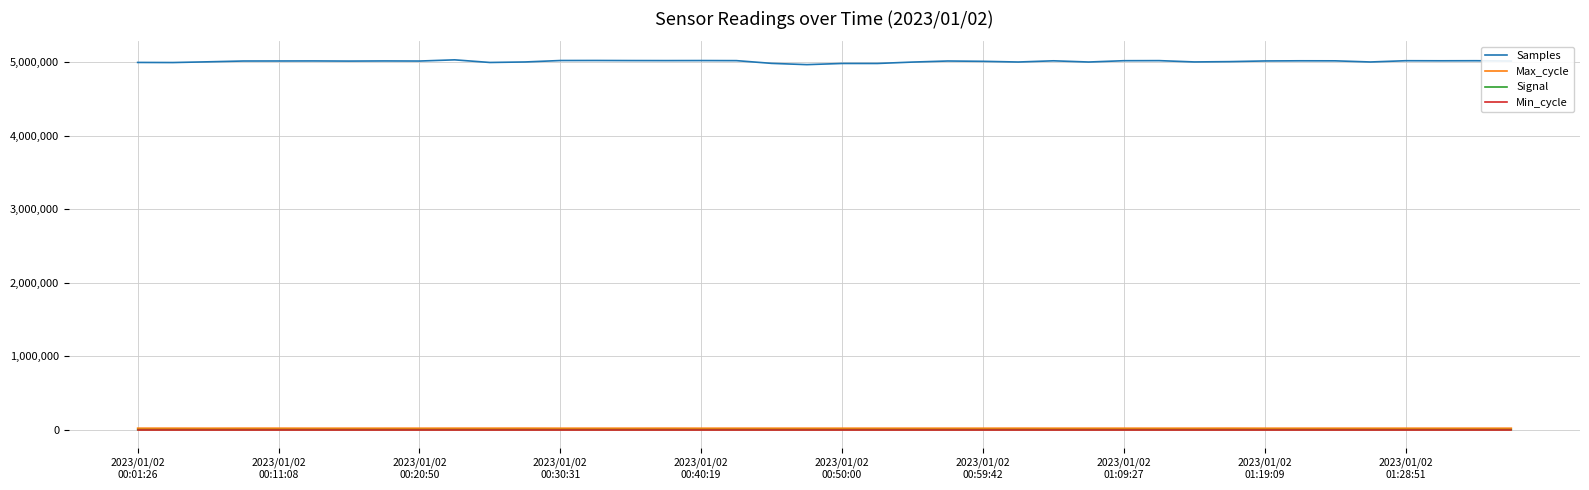

Does the chart display data point markers on the line(s)?

No